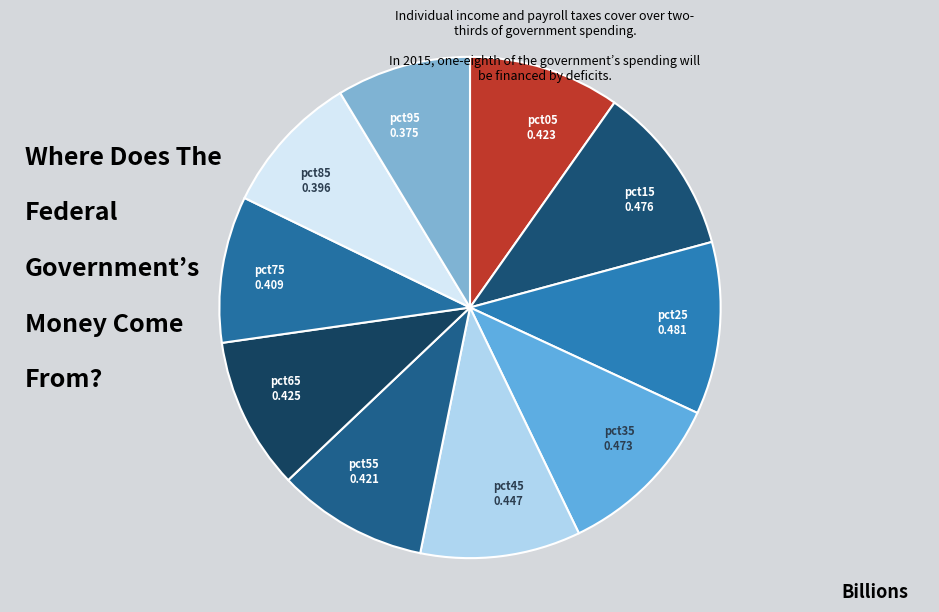

Is it true that pct85 is 9% of the pie?

True